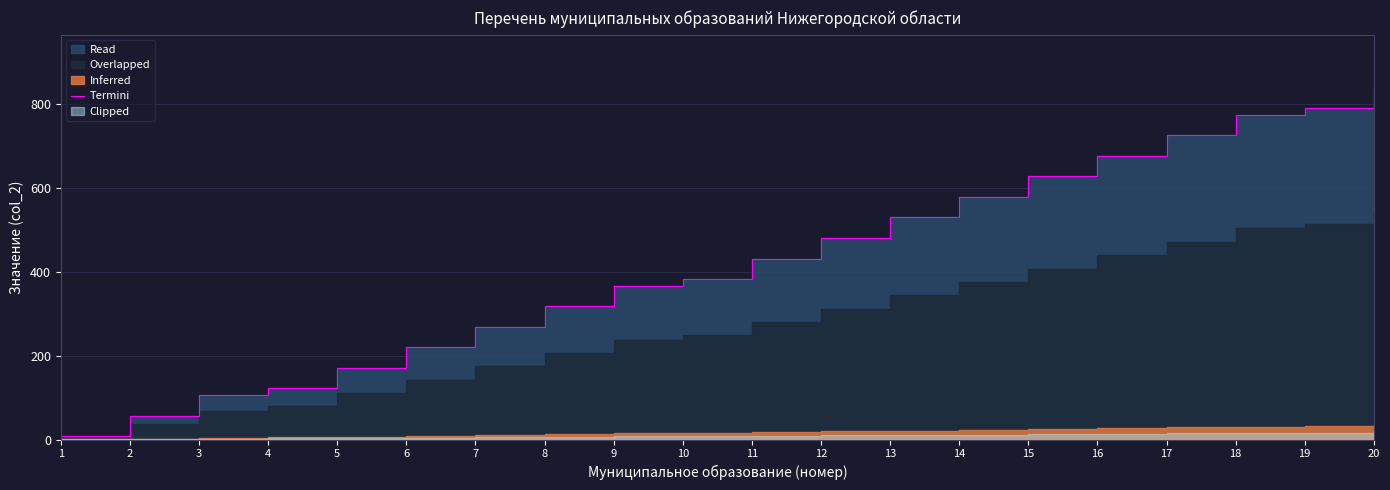

Which category has the highest value across all series?

20